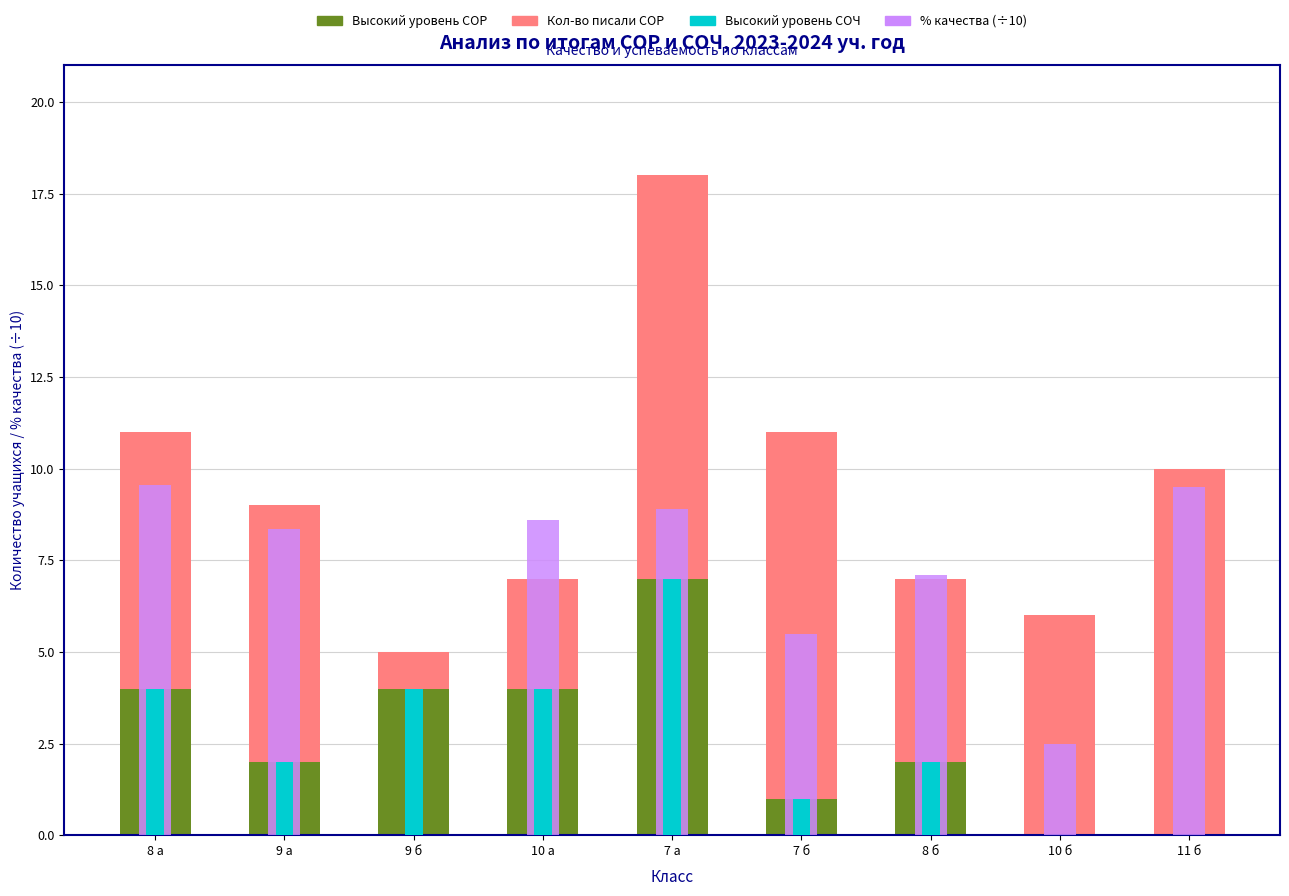

At which category is the sum across all series the highest?

7 а